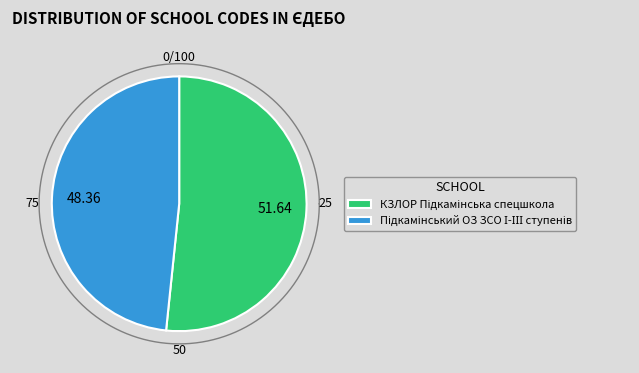

What is the total percentage of КЗЛОР Підкамінська спецшкола and Підкамінський ОЗ ЗСО І-ІІІ ступенів?

100.0%